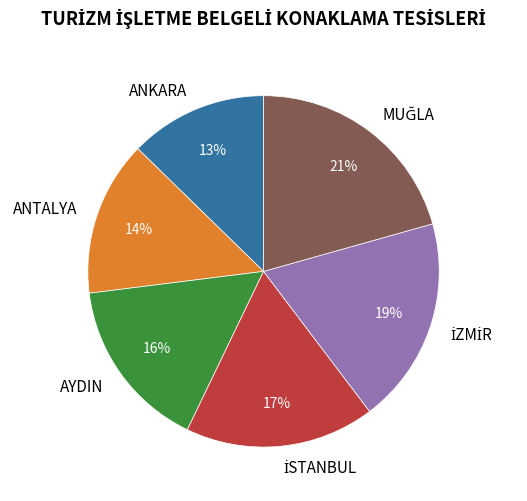

Approximately how many times larger is the value at ANTALYA compared to ANKARA?

1.1